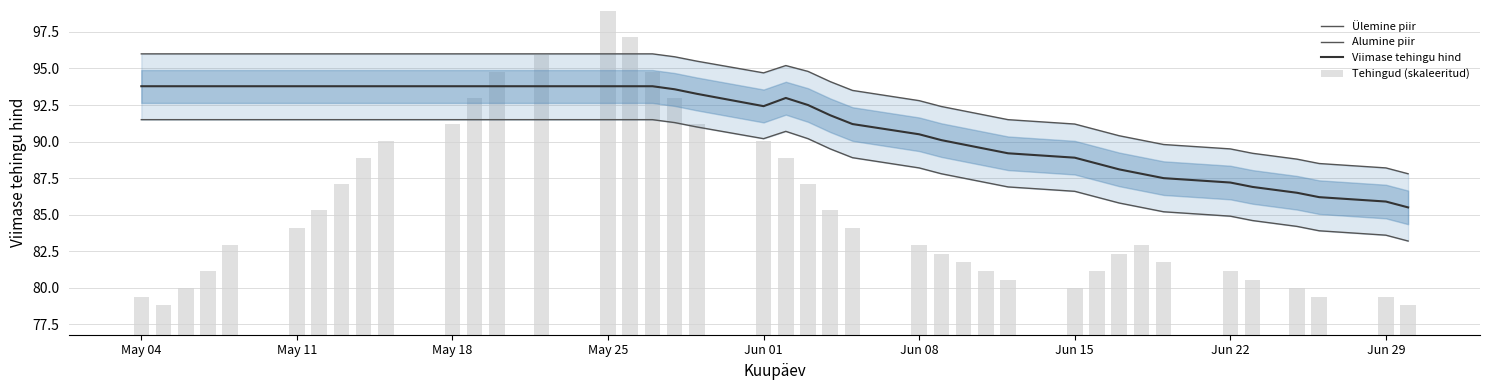

What are all the series names shown in the legend?

Ülemine piir, Alumine piir, Viimase tehingu hind, Tehingud (skaleeritud)